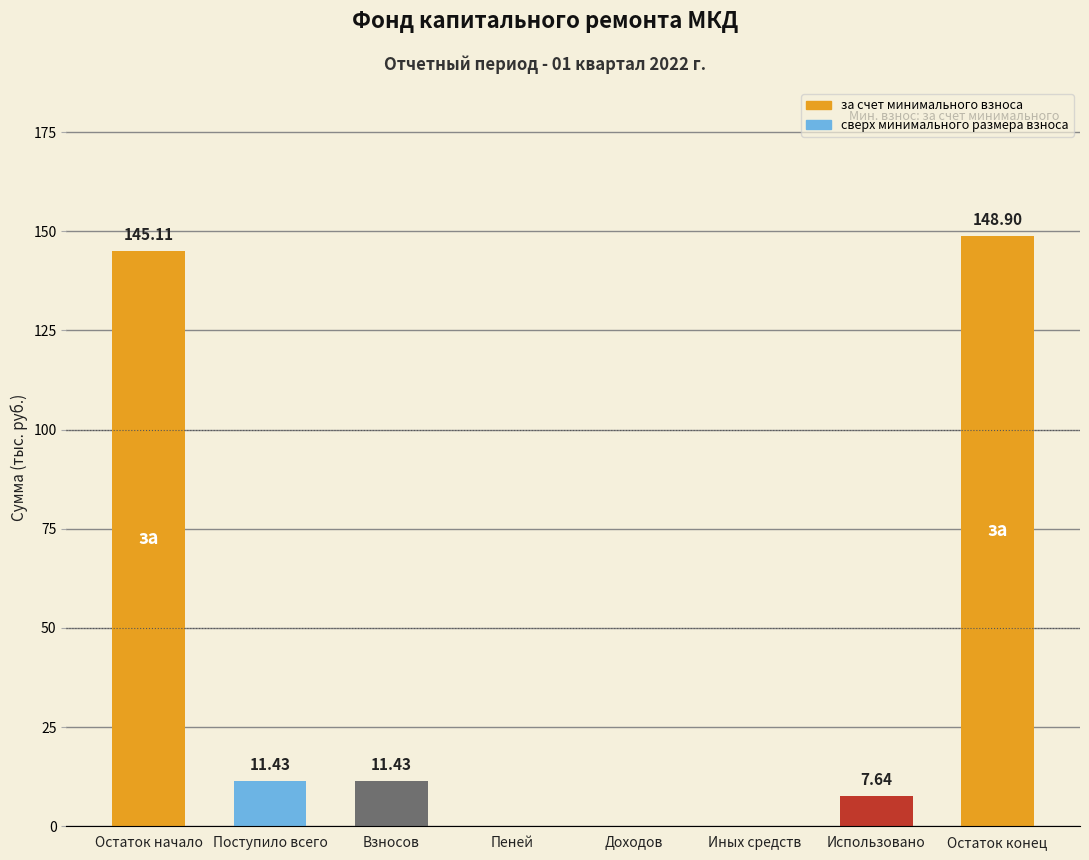

Where does the data first go above 11?

Остаток начало